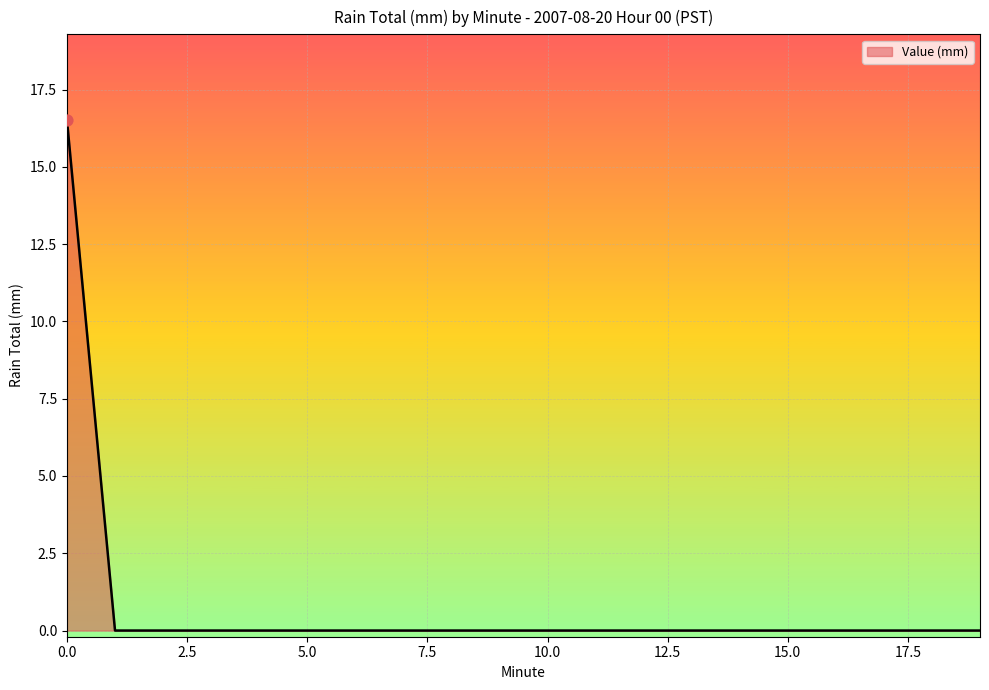

What is the maximum value shown in the chart?

16.5